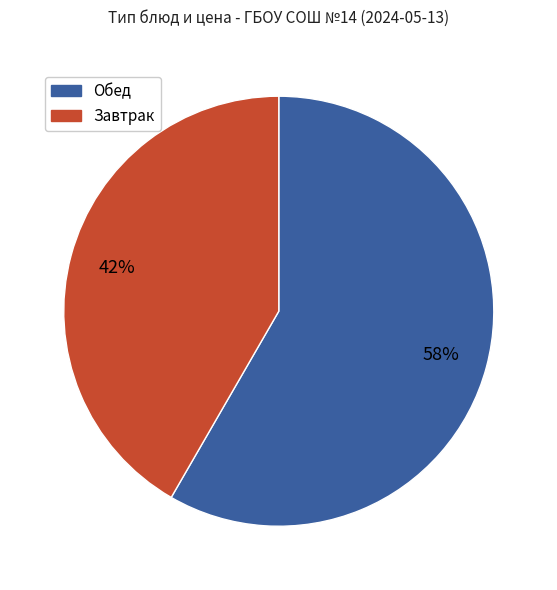

To the nearest percent, what is the average slice percentage?

50%